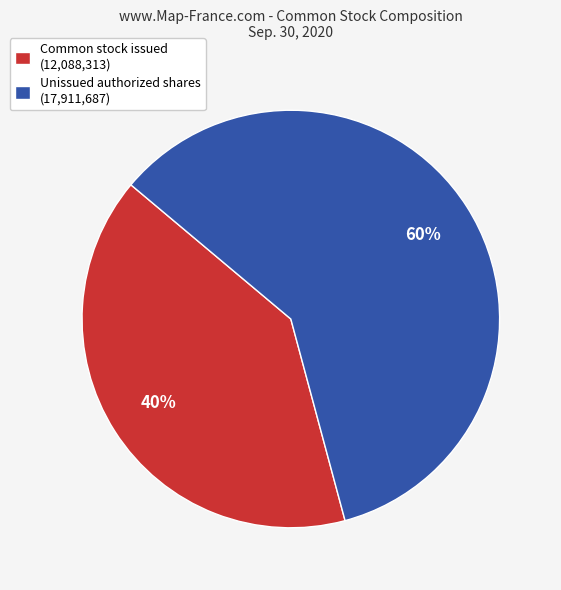

Between Unissued authorized shares (17,911,687) and Common stock issued (12,088,313), which is larger?

Unissued authorized shares (17,911,687)